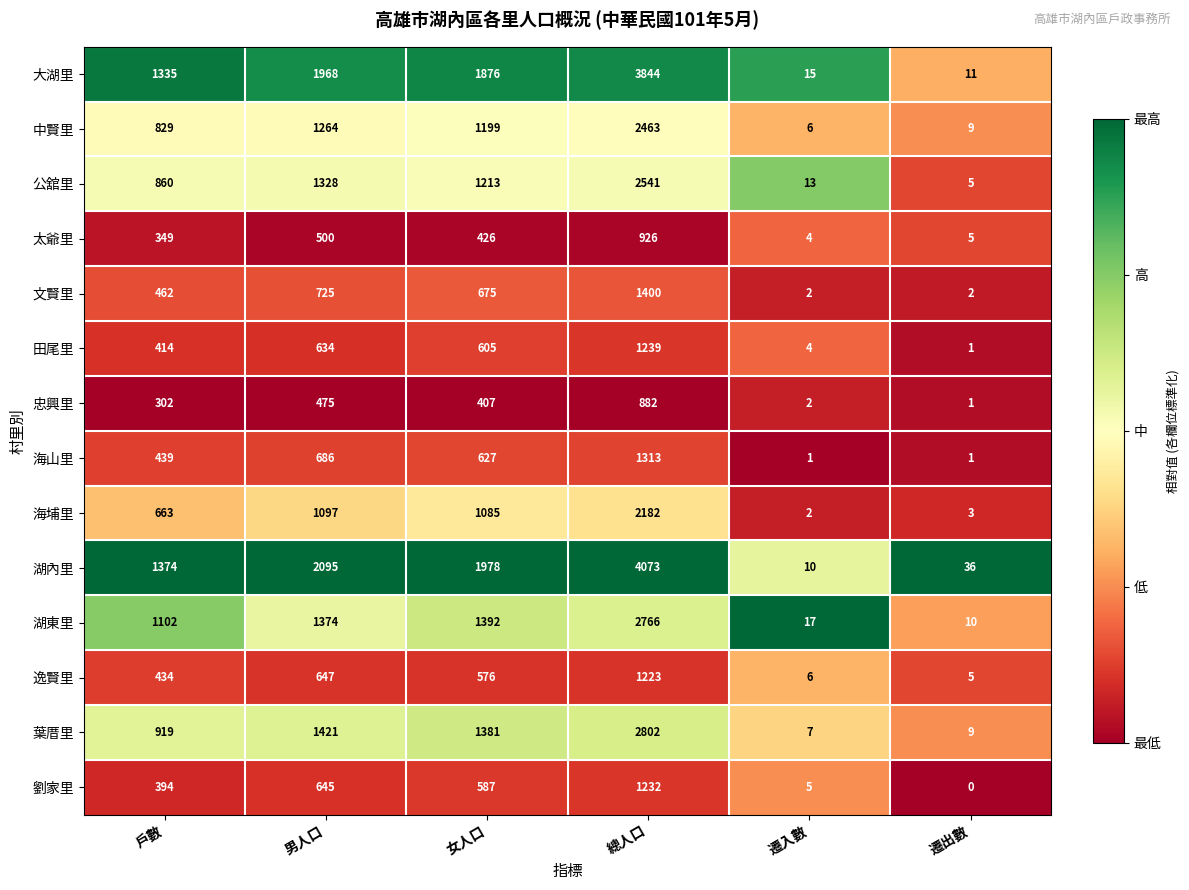

What is the difference between the 大湖里 values at 女人口 and 遷入數?

1861